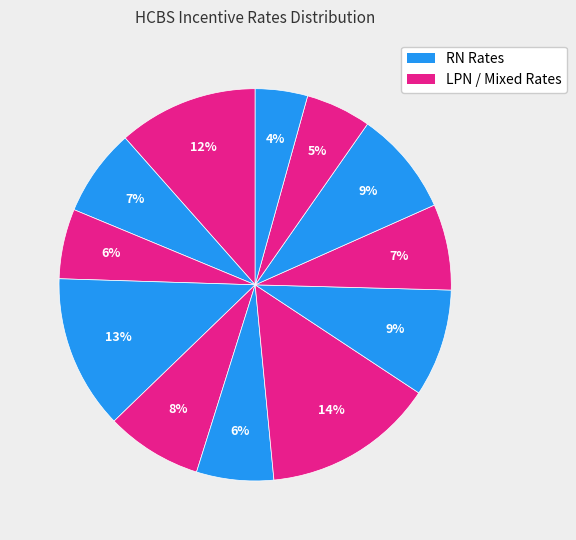

How many slices are in this pie chart?

12